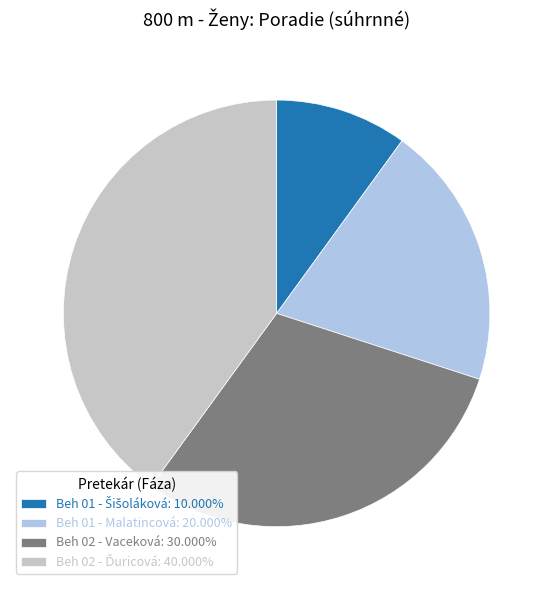

How many slices are in this pie chart?

4